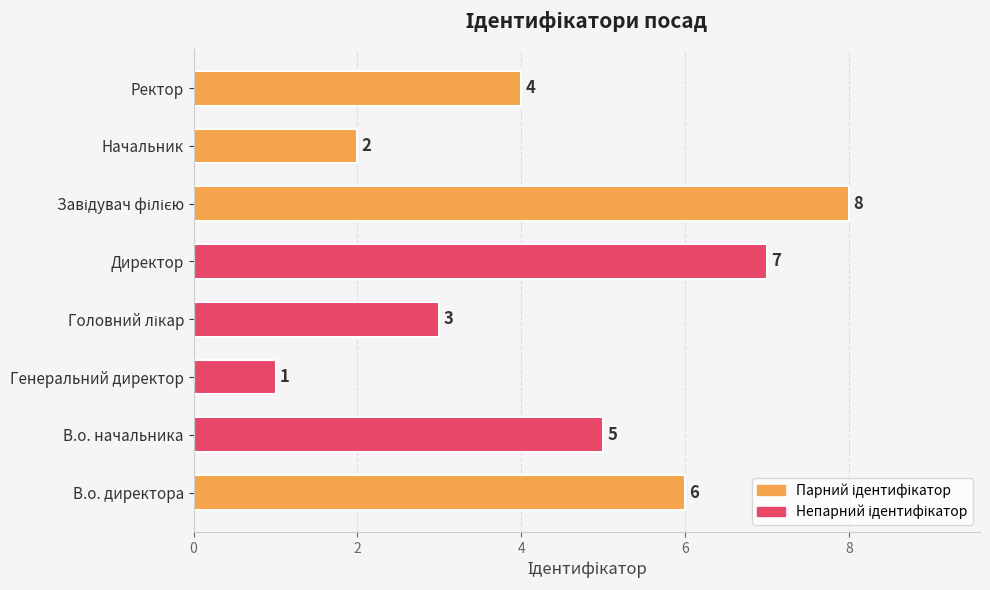

At which label is the value closest to 4?

Ректор